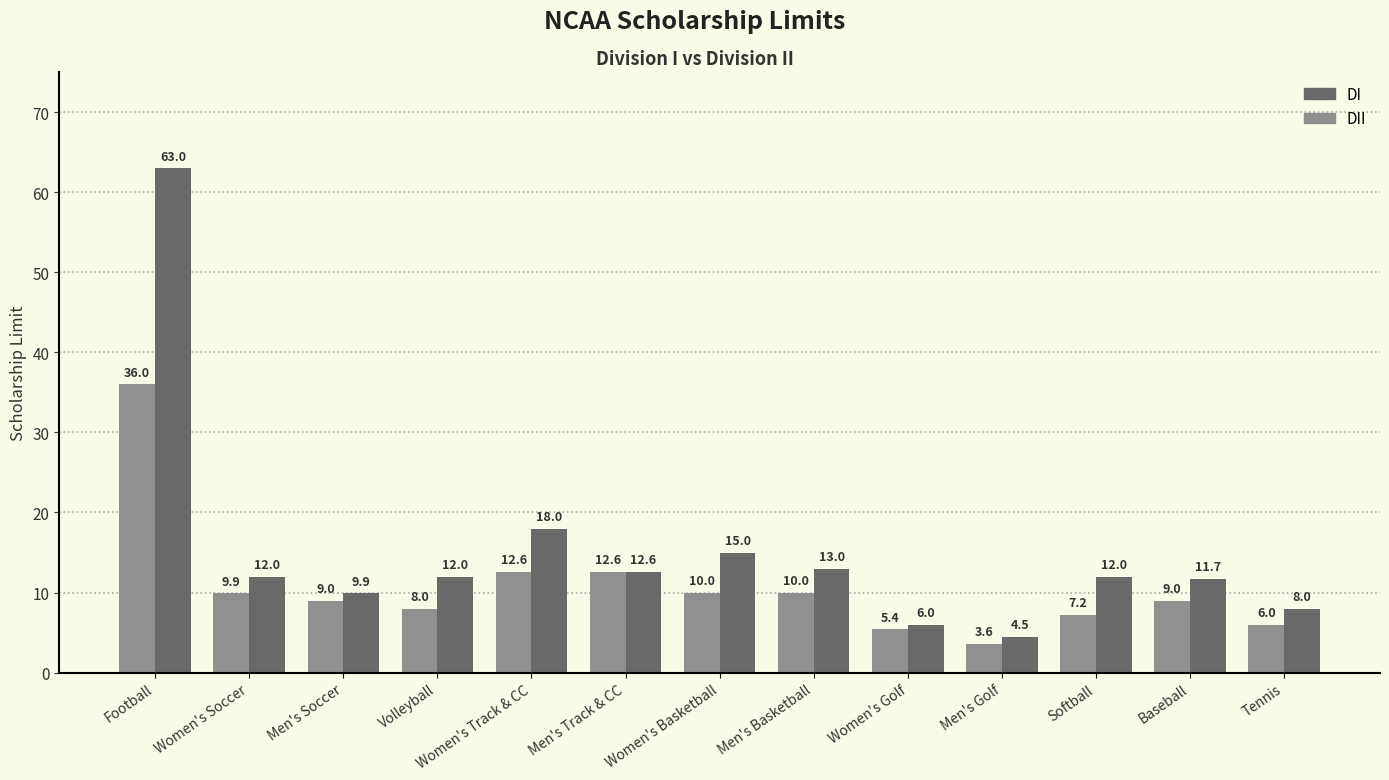

Reading left to right, extract all data points from this chart.

DI: 63.0	12.0	9.9	12.0	18.0	12.6	15.0	13.0	6.0	4.5	12.0	11.7	8.0
DII: 36.0	9.9	9.0	8.0	12.6	12.6	10.0	10.0	5.4	3.6	7.2	9.0	6.0